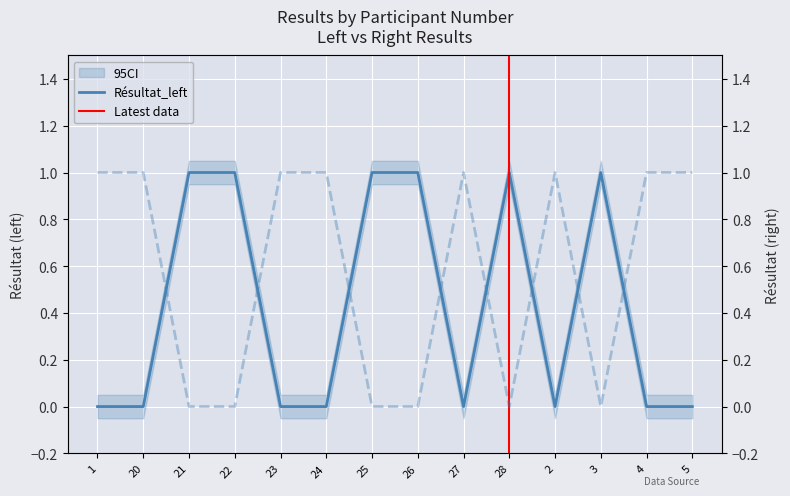

Where is Résultat_left nearest to the value 0?

1